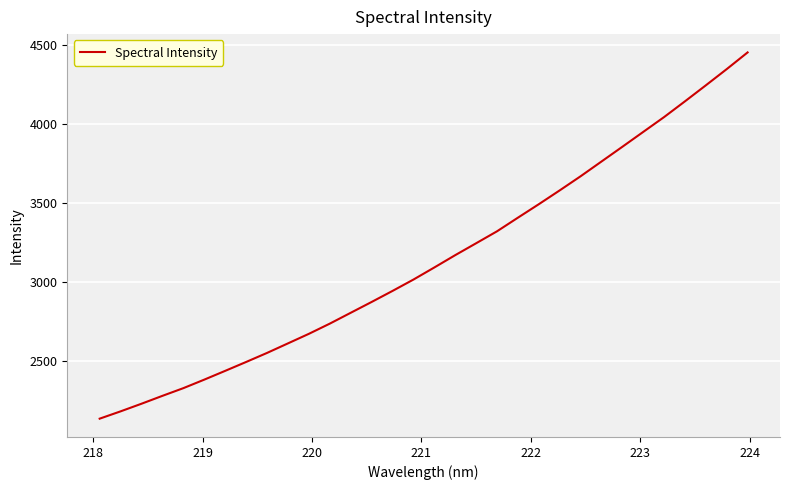

What is the greatest value displayed?

4455.2